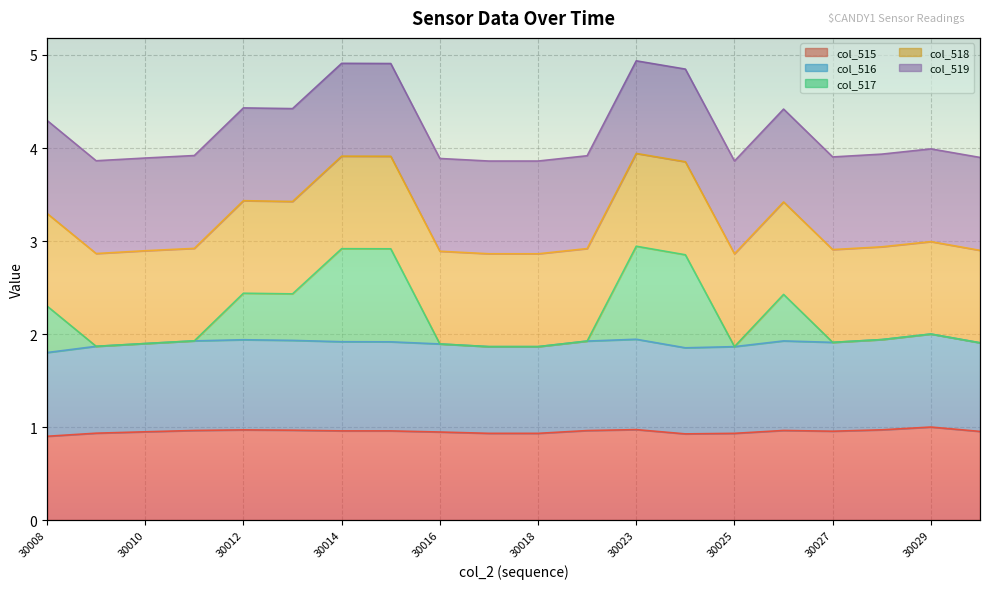

The value of col_517 at 30009 is 2.0. True or false?

False